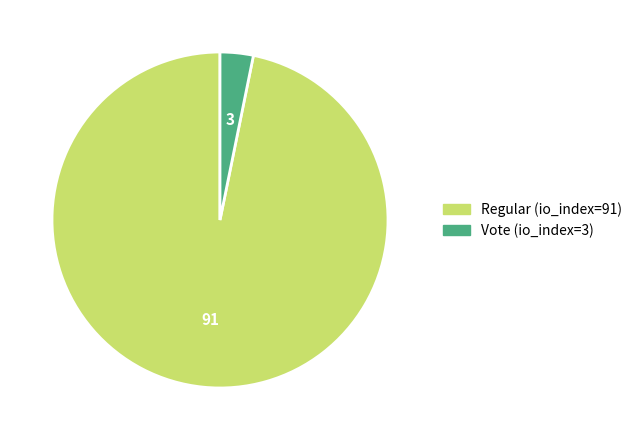

What is the majority slice?

Regular (io_index=91)